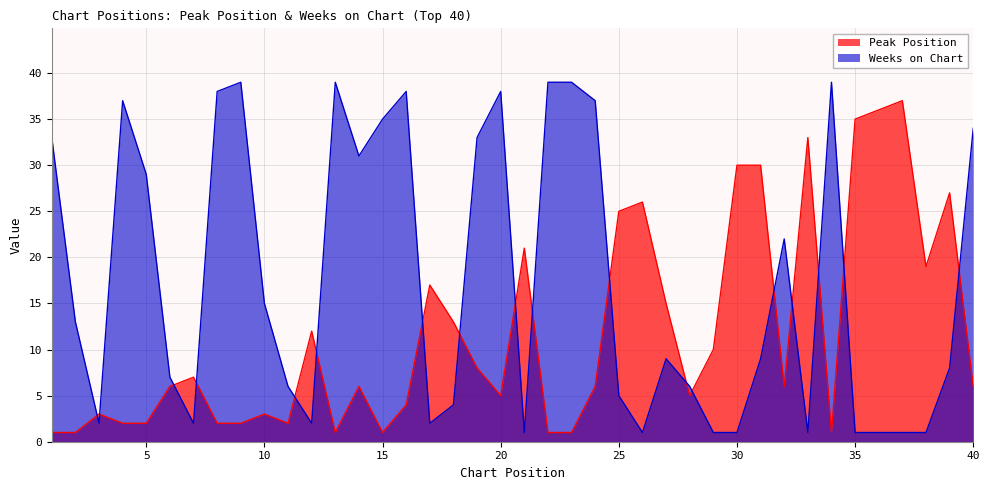

How many interior local valleys does the Weeks on Chart series have?

8